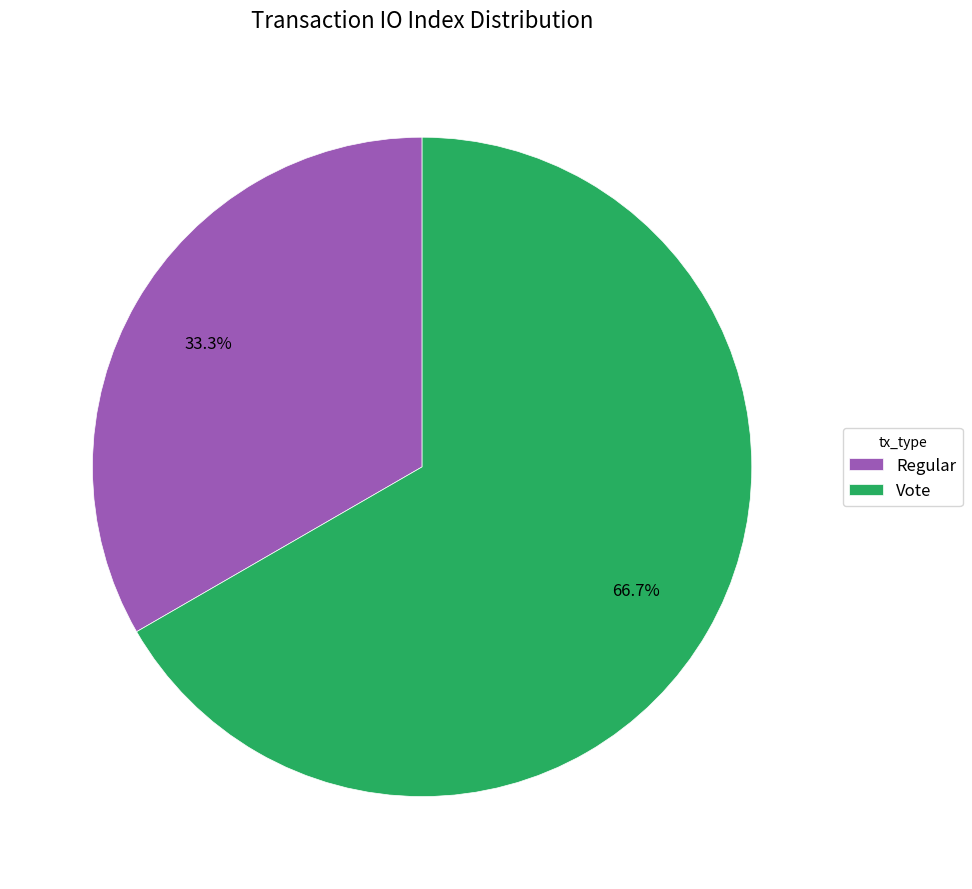

Do Regular and Vote together represent more than half of the pie?

Yes